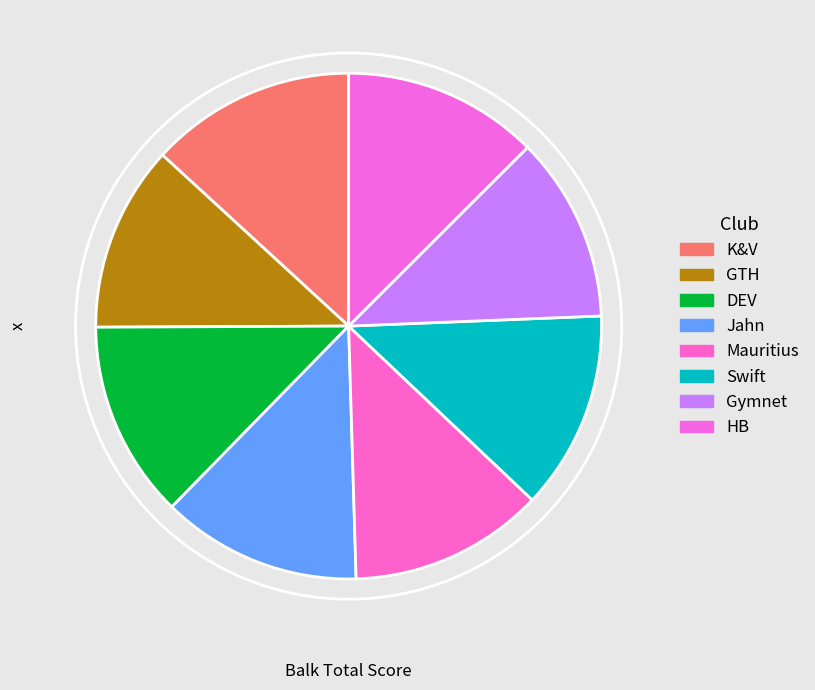

Count the number of slices in the pie.

8